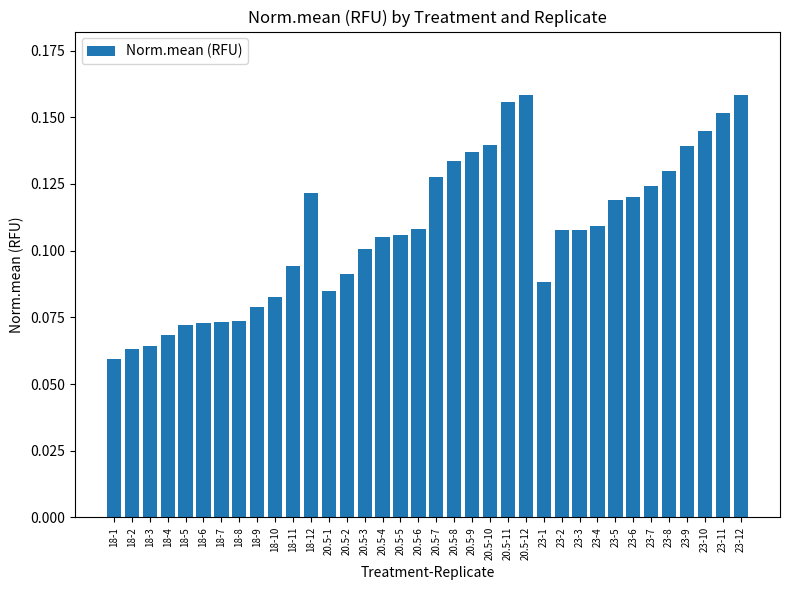

Which has a higher value, 18-4 or 20.5-1?

20.5-1